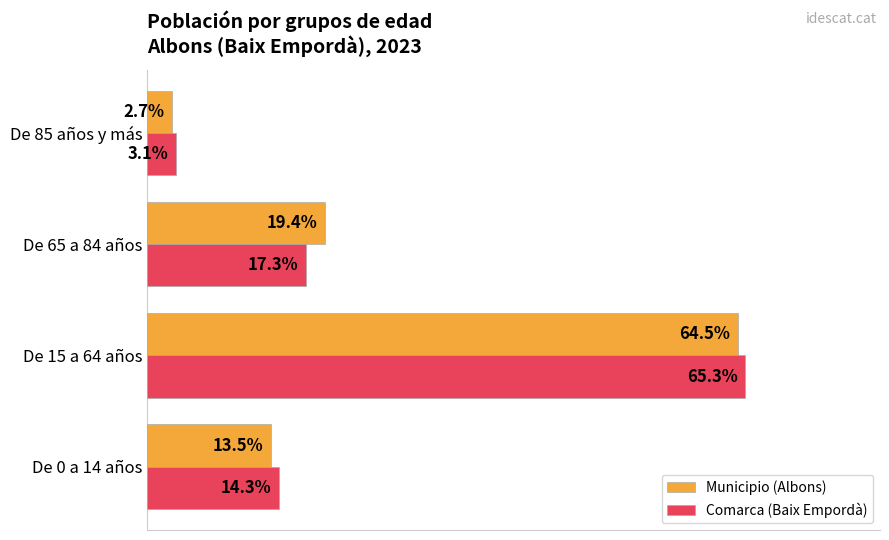

Which category has the highest value in the Municipio (Albons) series?

De 15 a 64 años